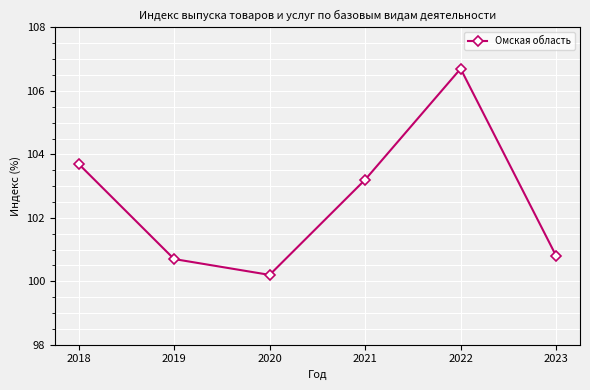

What is the difference between the maximum and second lowest values?

6.0